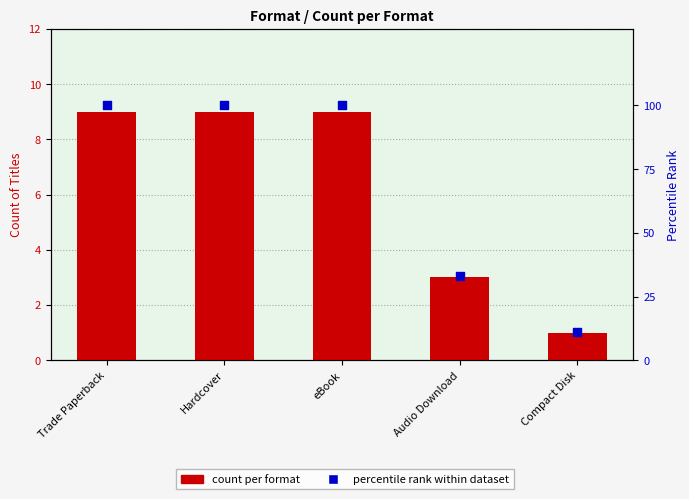

Which series has the widest spread of Y values?

percentile rank within dataset